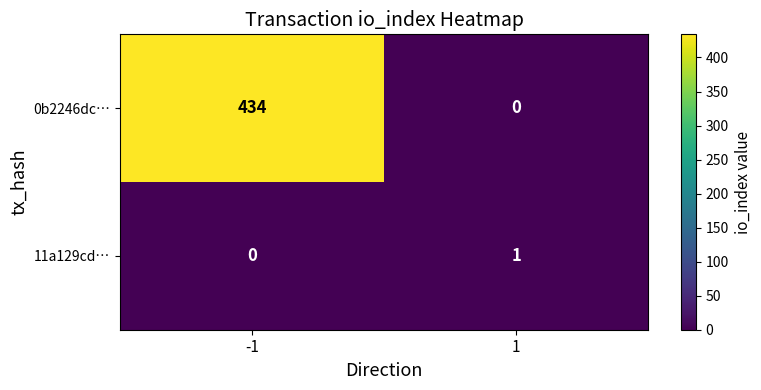

The 11a129cd… series shows 0 at -1. True or false?

True